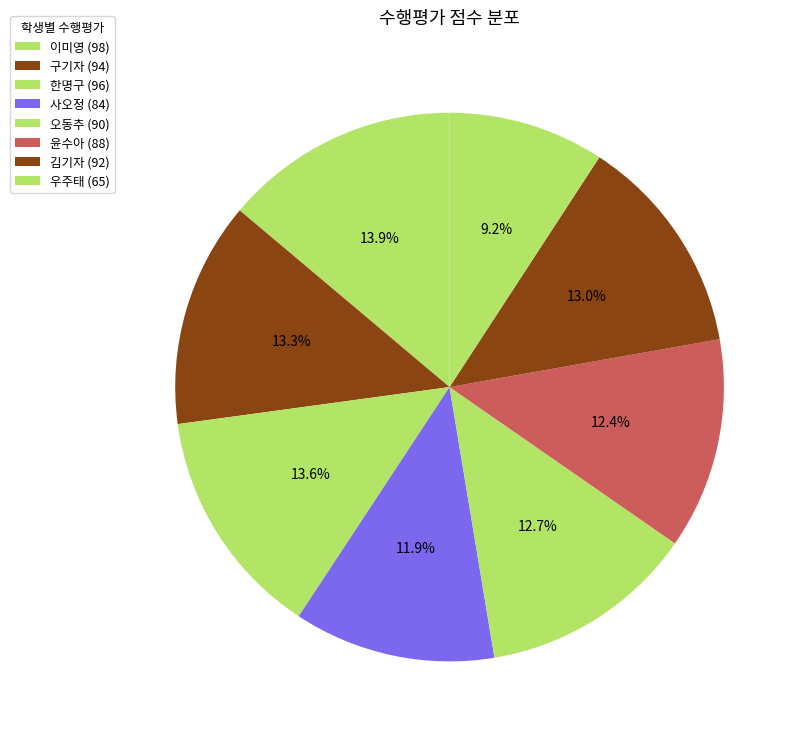

Count the number of slices in the pie.

8